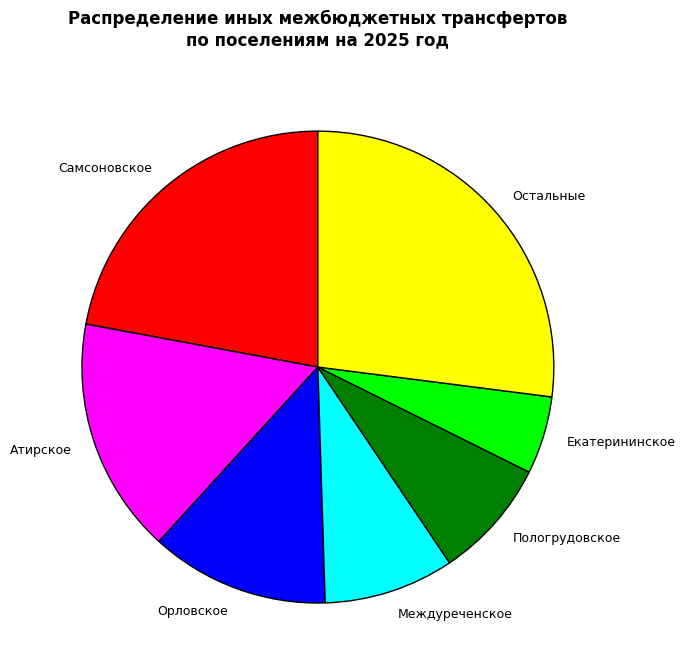

Is it true that Пологрудовское is 1% of the pie?

False